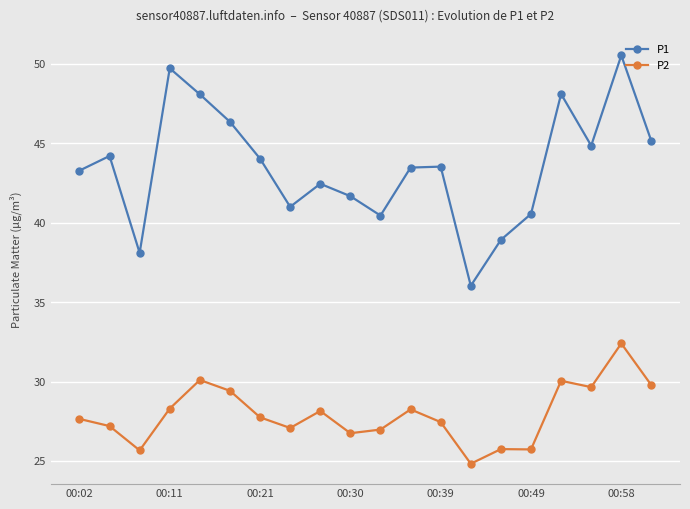

Which series has the widest spread of values?

P1